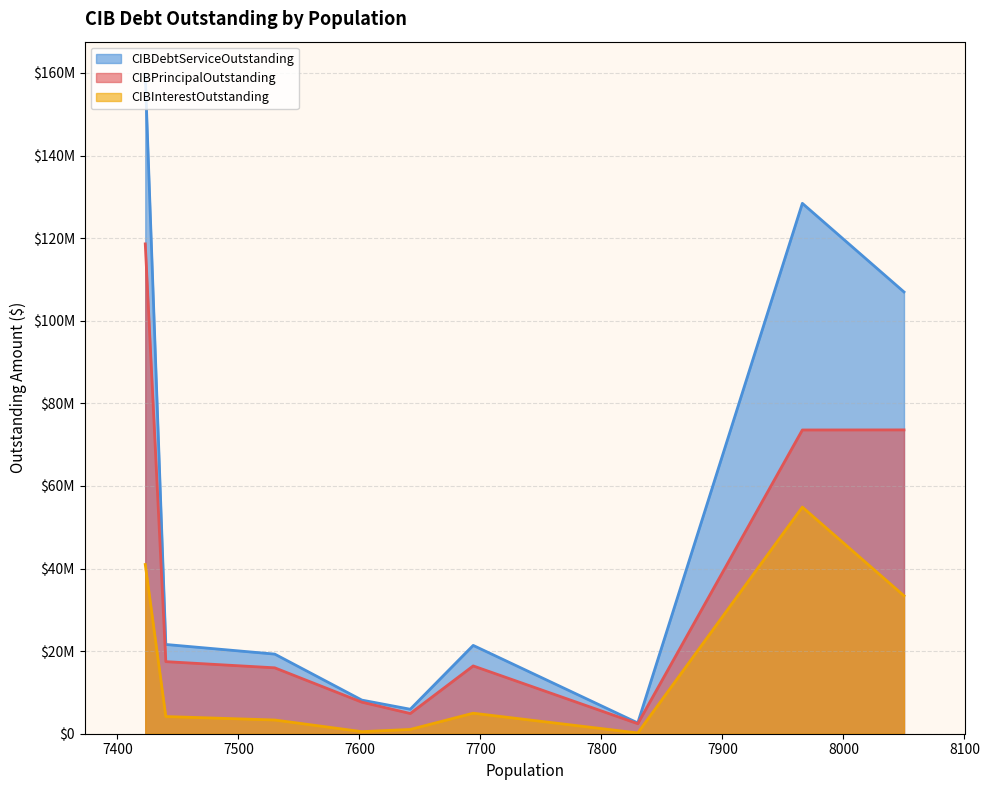

True or false: CIBPrincipalOutstanding and CIBInterestOutstanding intersect in this chart.

False